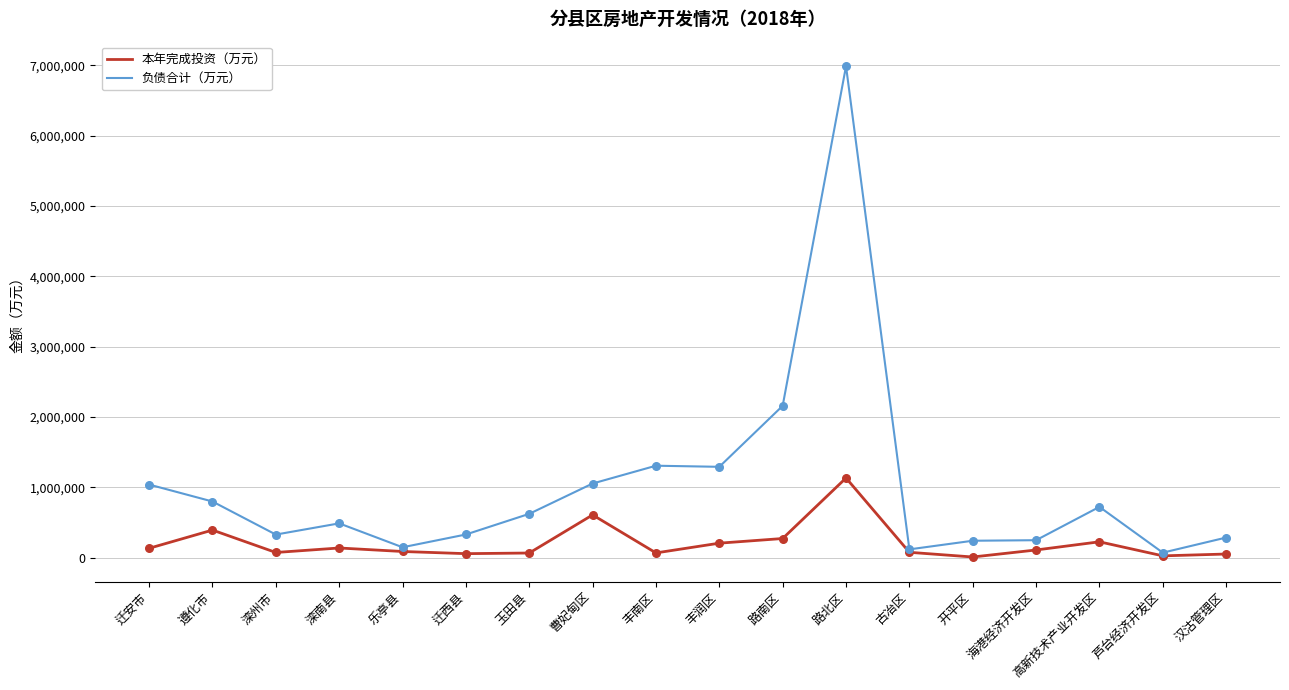

Is the value of 本年完成投资（万元） at 丰润区 greater than the value of 负债合计（万元） at 丰润区?

No